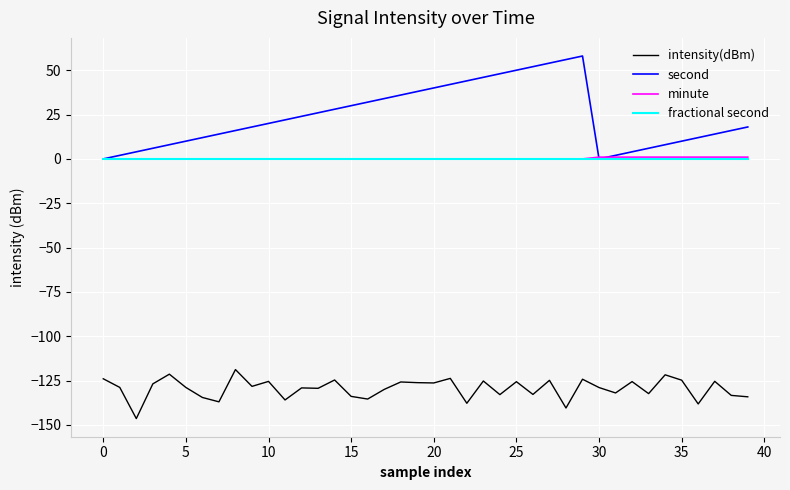

Which series has the largest range (max minus min)?

second